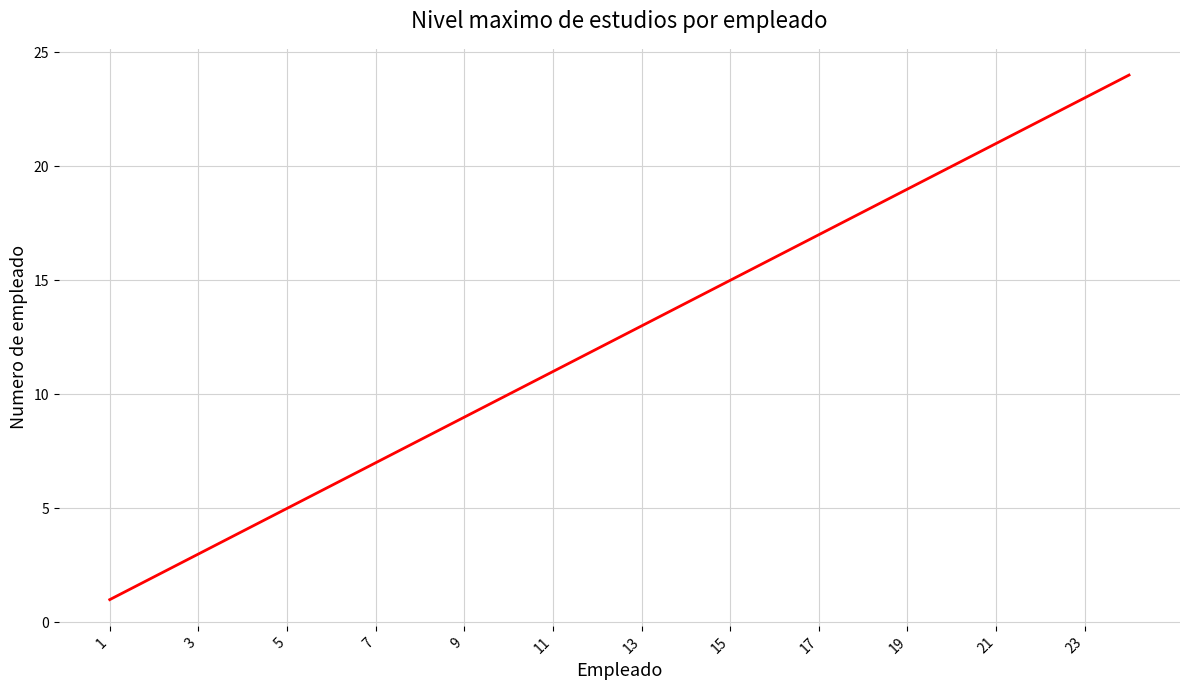

What is the difference between the maximum and minimum values?

23